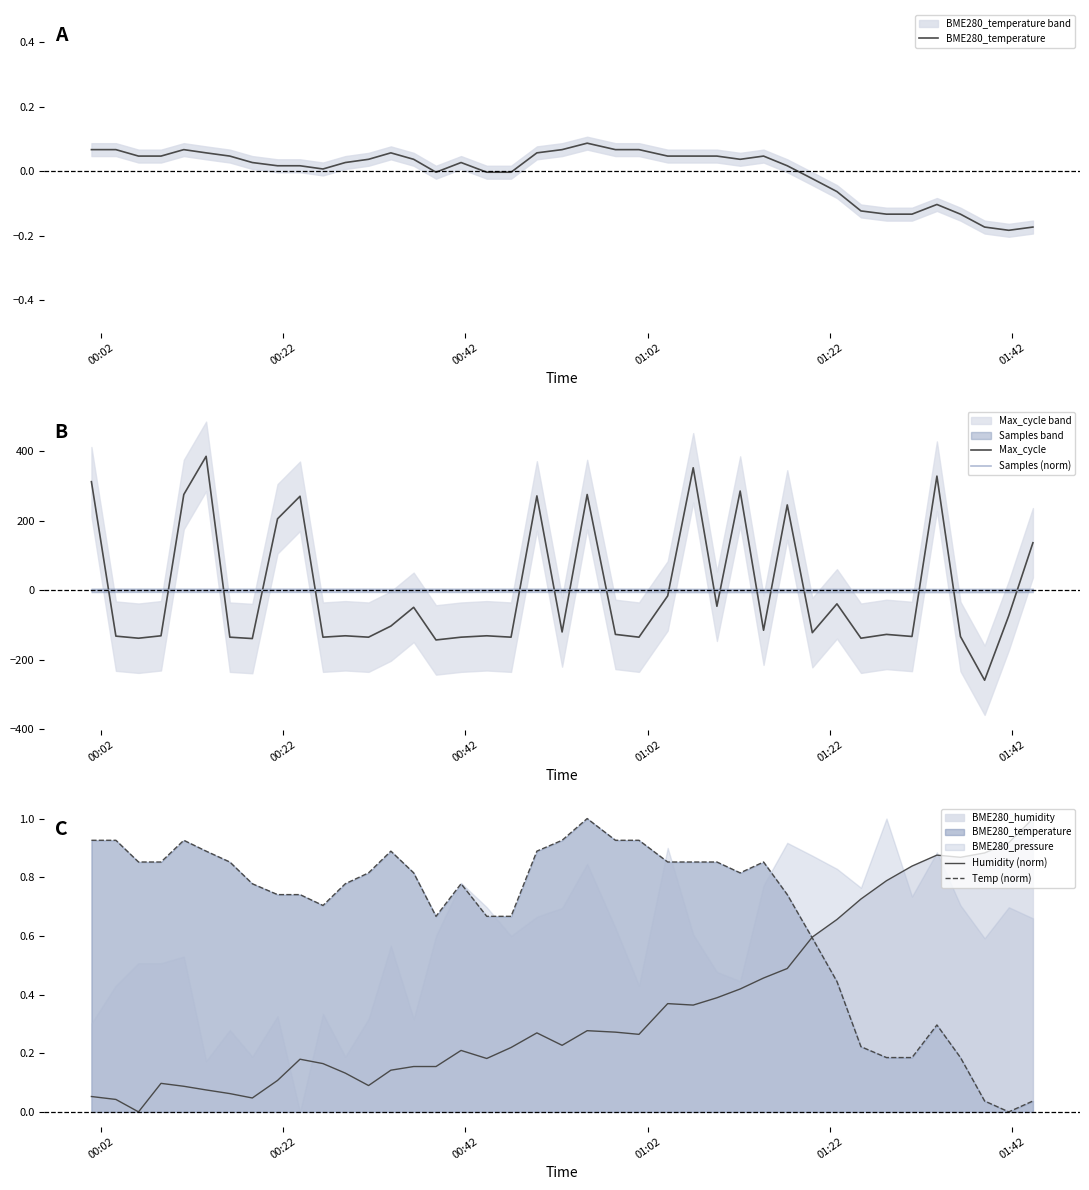

What is the lowest value of the Max_cycle series?

-258.9